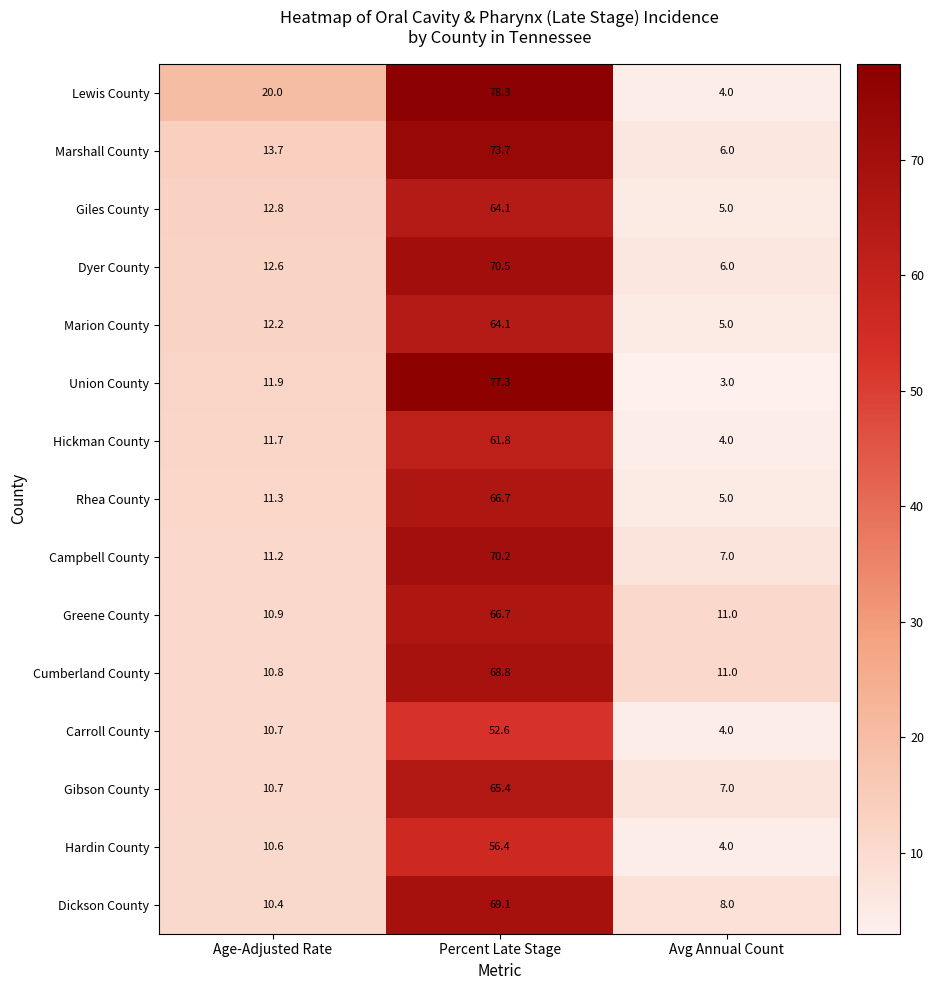

What is the average value of the Giles County series?

27.3